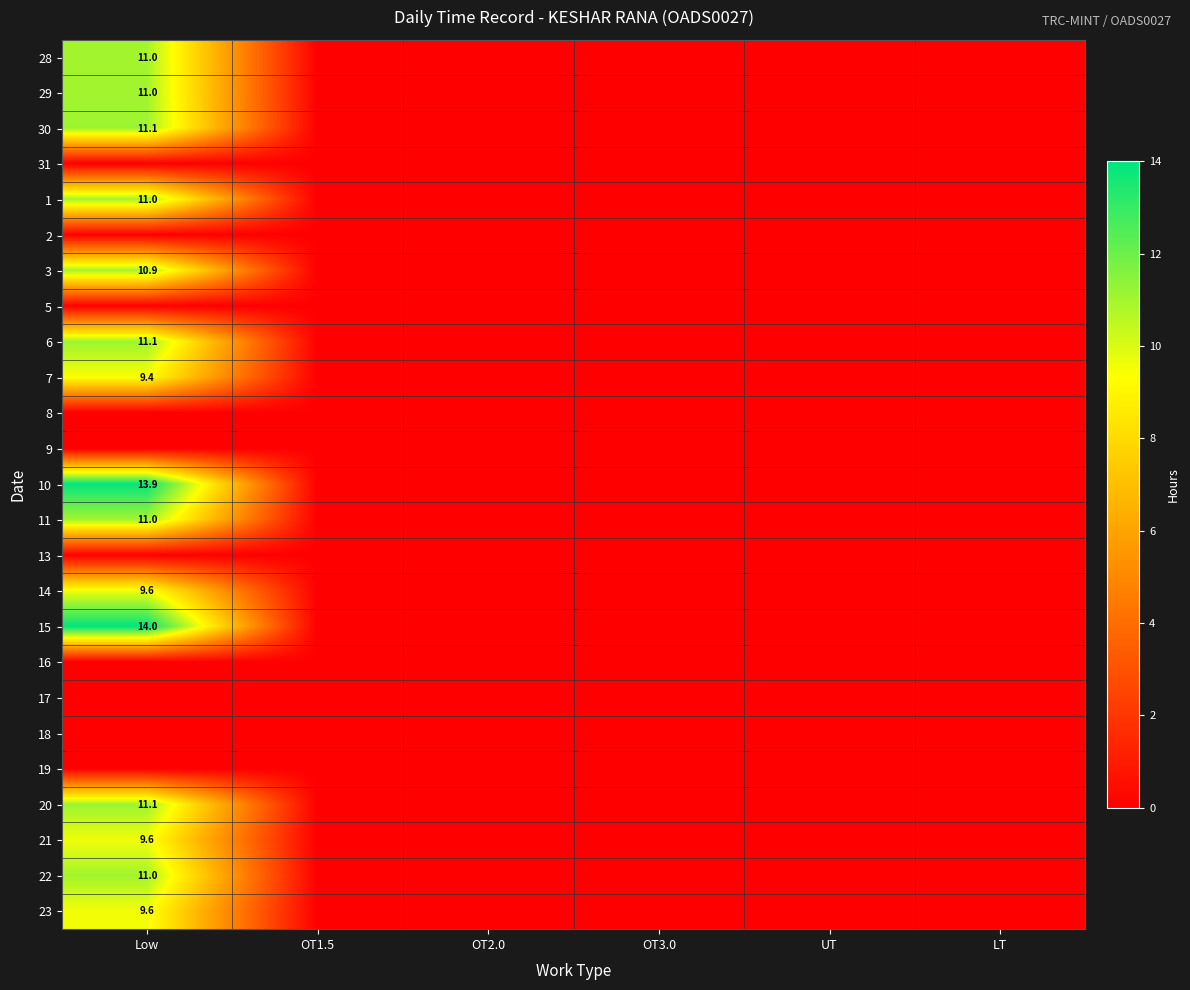

Is it true that 21 equals 13.3 at Low?

False